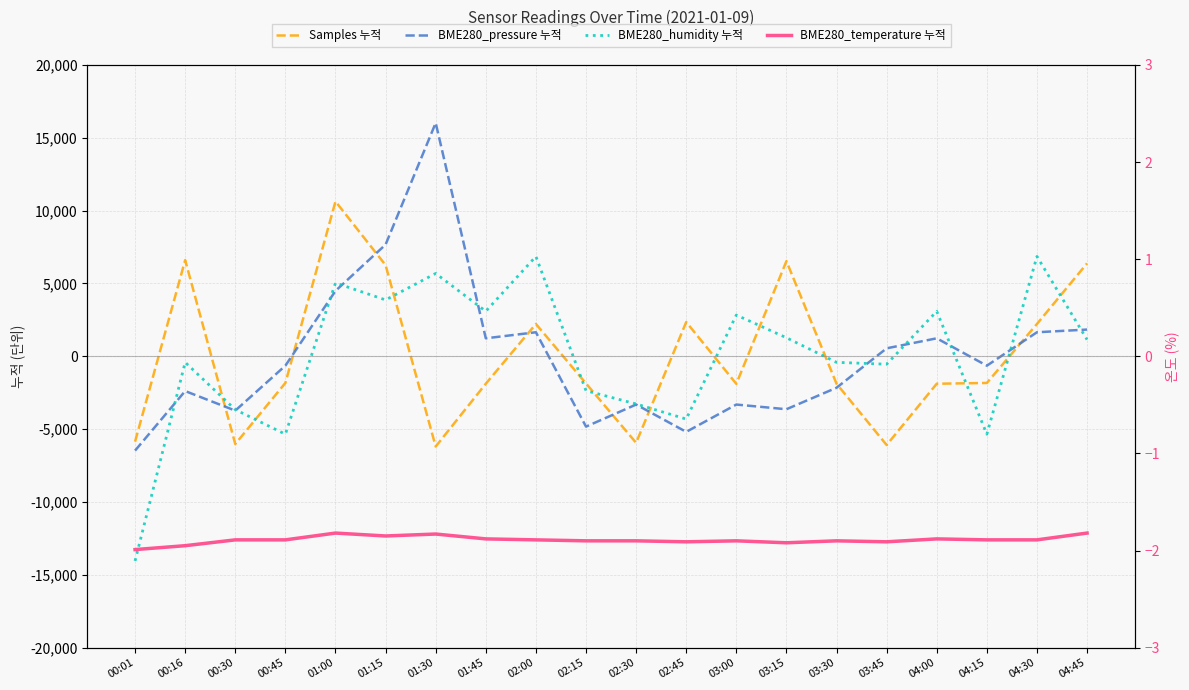

At which category does BME280_temperature 누적 reach its first local peak?

01:00